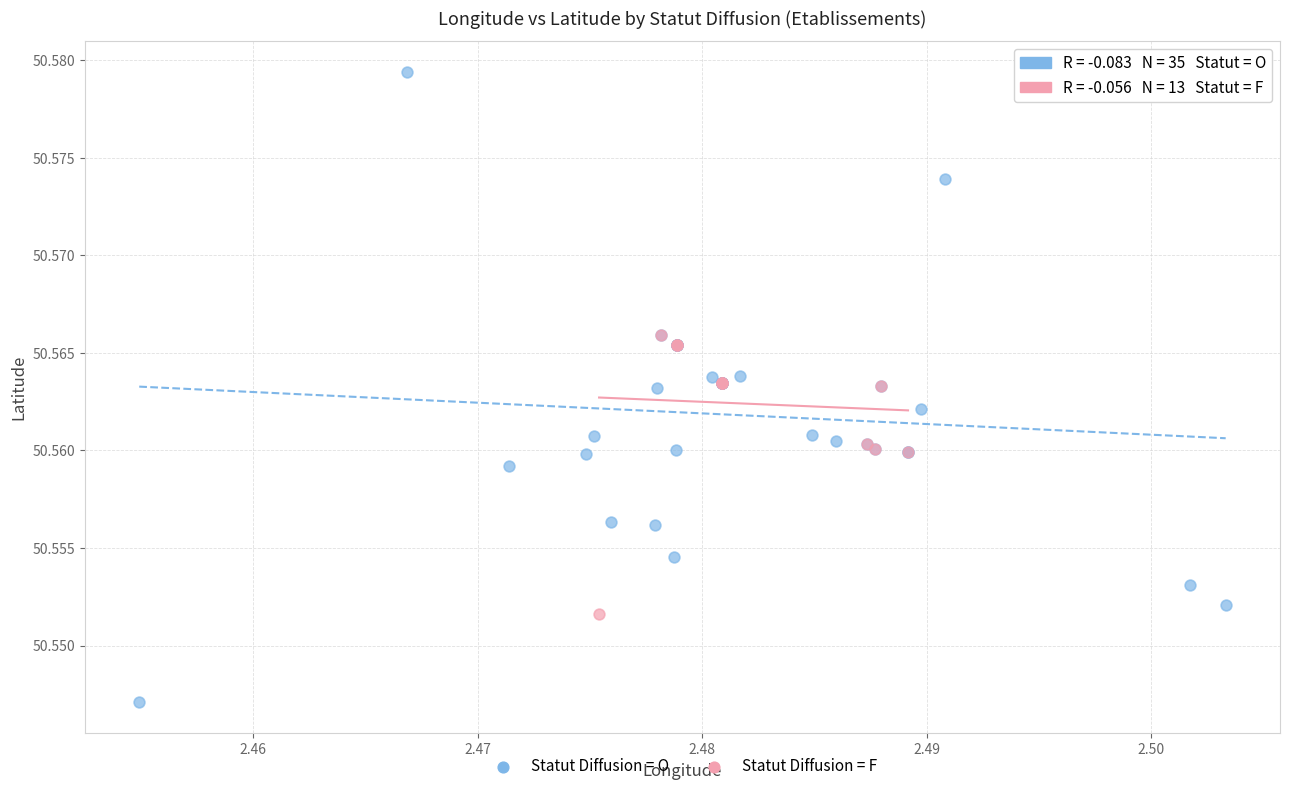

Which series reaches the maximum Y coordinate?

Statut Diffusion = O